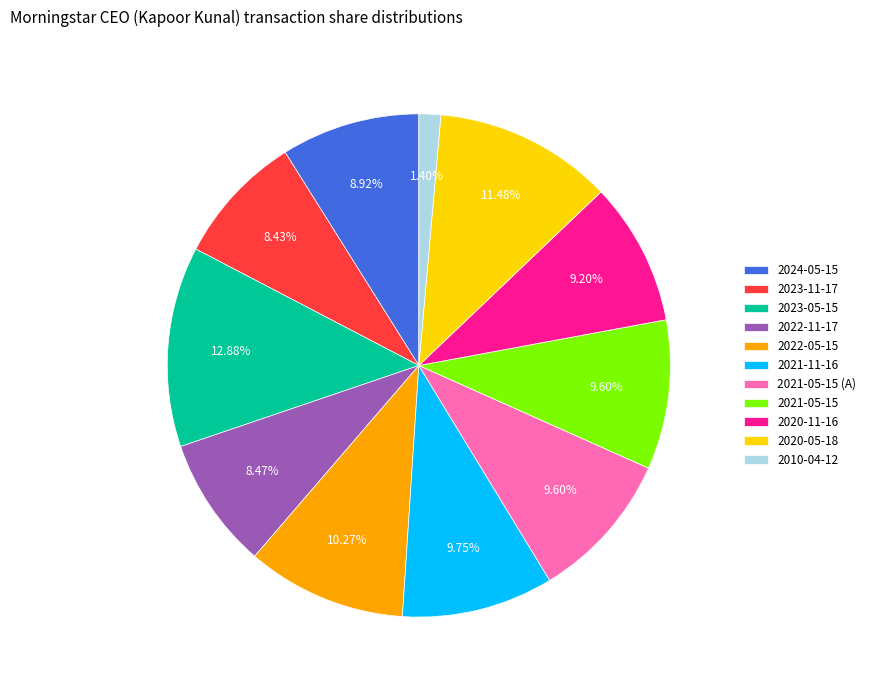

What percentage is the 2021-11-16 slice, to the nearest percent?

10%